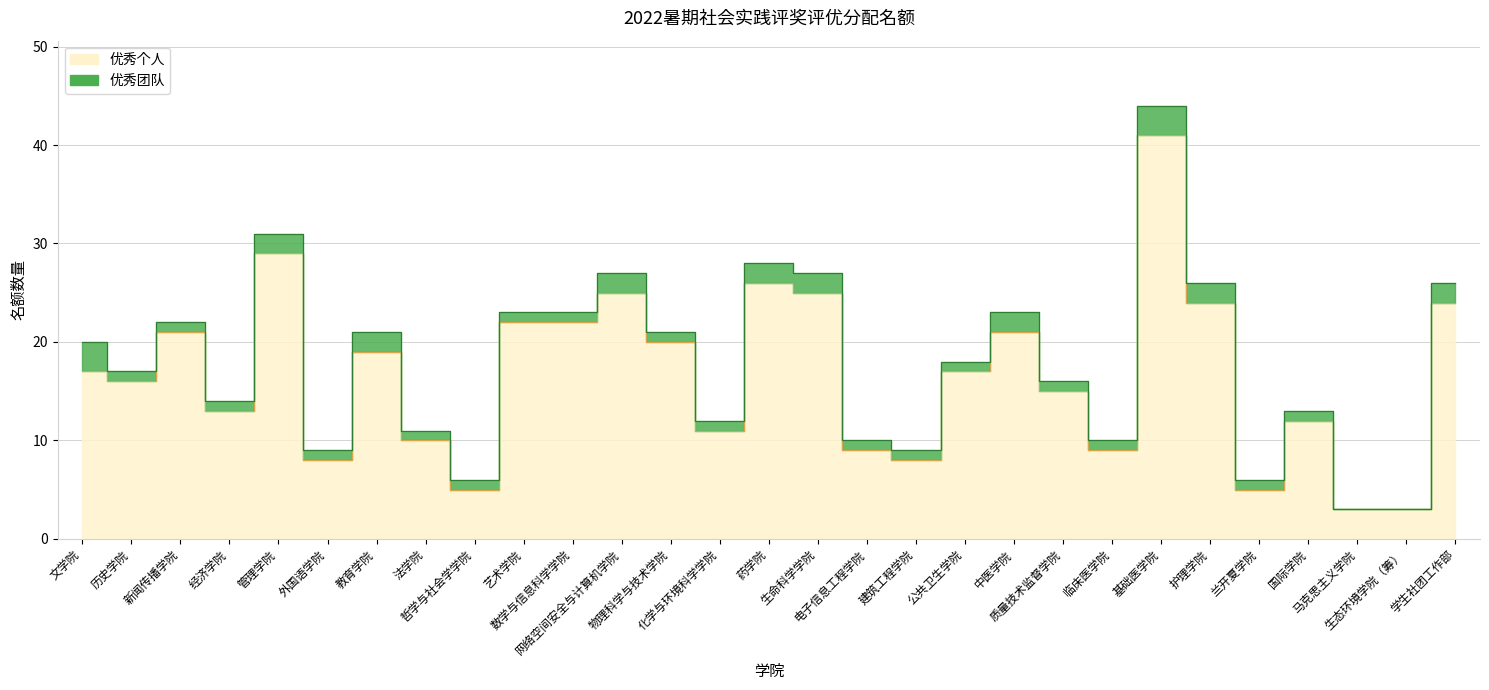

What is the label of the 28th point from the left?

生态环境学院（筹）